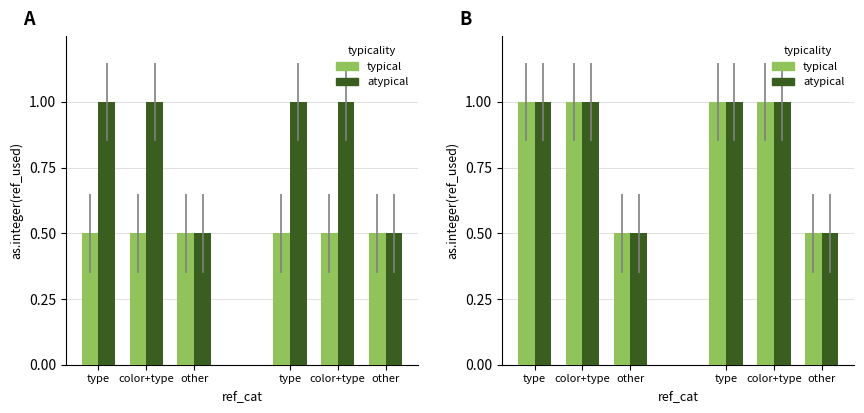

What is the approximate value of typical at other?

0.5